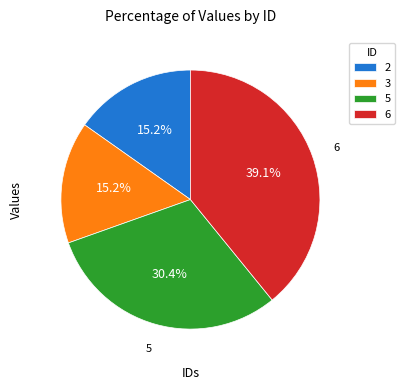

How much of the chart is everything except 6?

60.9%